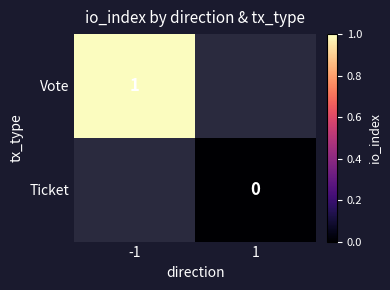

The value of Vote at -1 is 1. True or false?

True